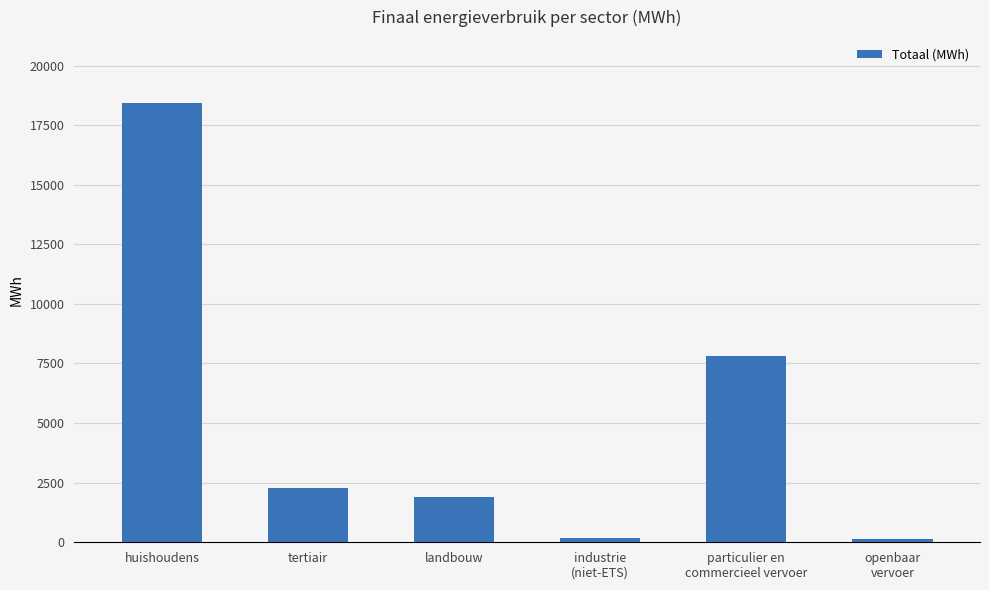

What is the average value?

5118.8